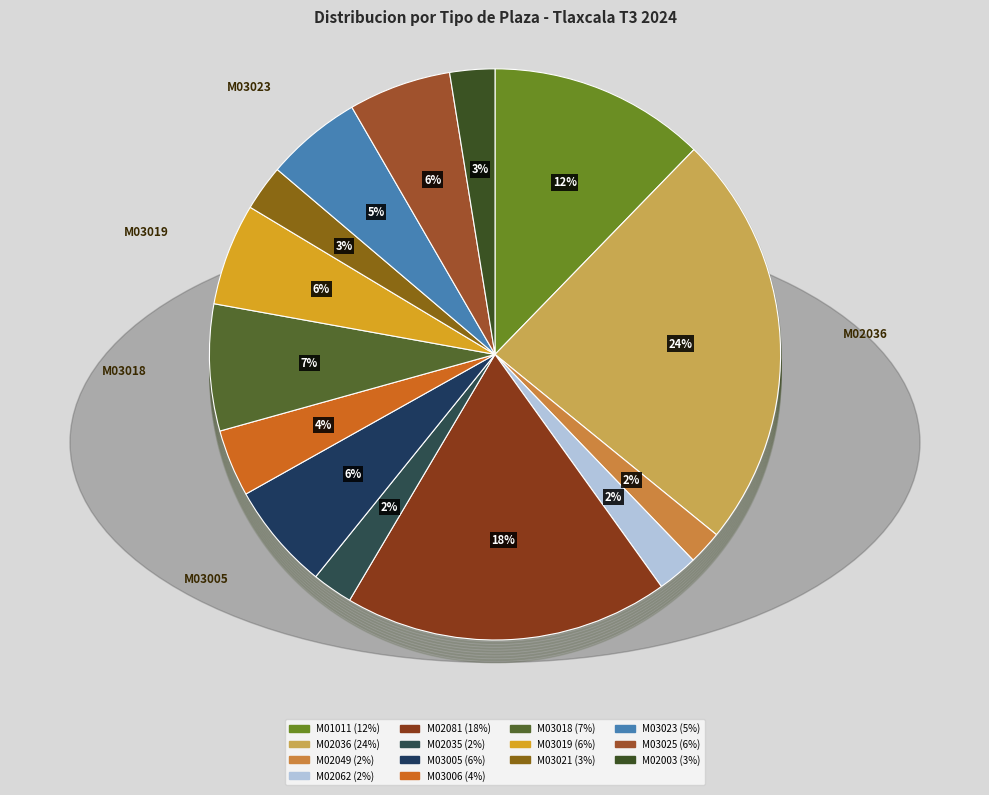

How many segments does this pie chart have?

14